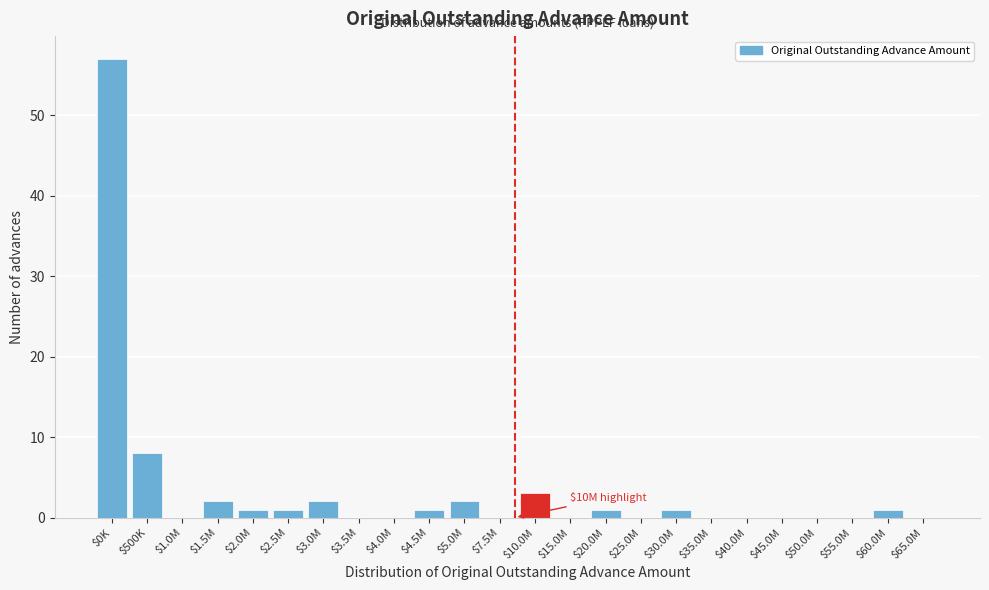

Where is the data nearest to the value 28?

$500K